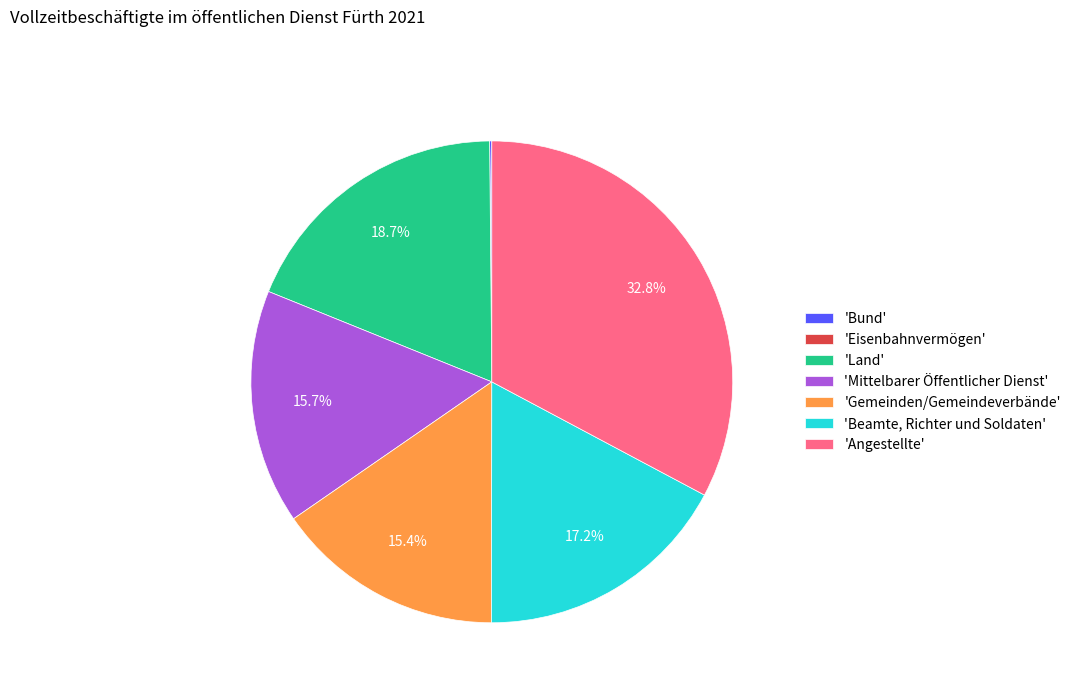

Between 'Mittelbarer Öffentlicher Dienst' and 'Angestellte', which is larger?

'Angestellte'